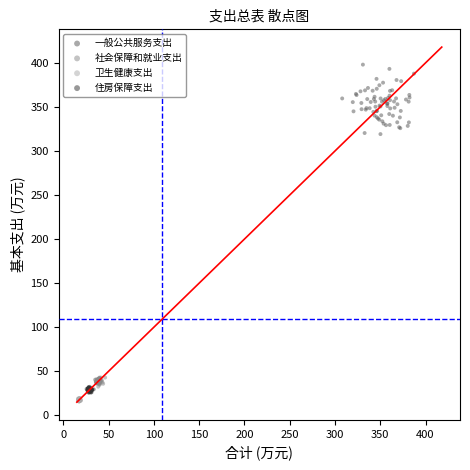

Which series has the widest spread of Y values?

一般公共服务支出